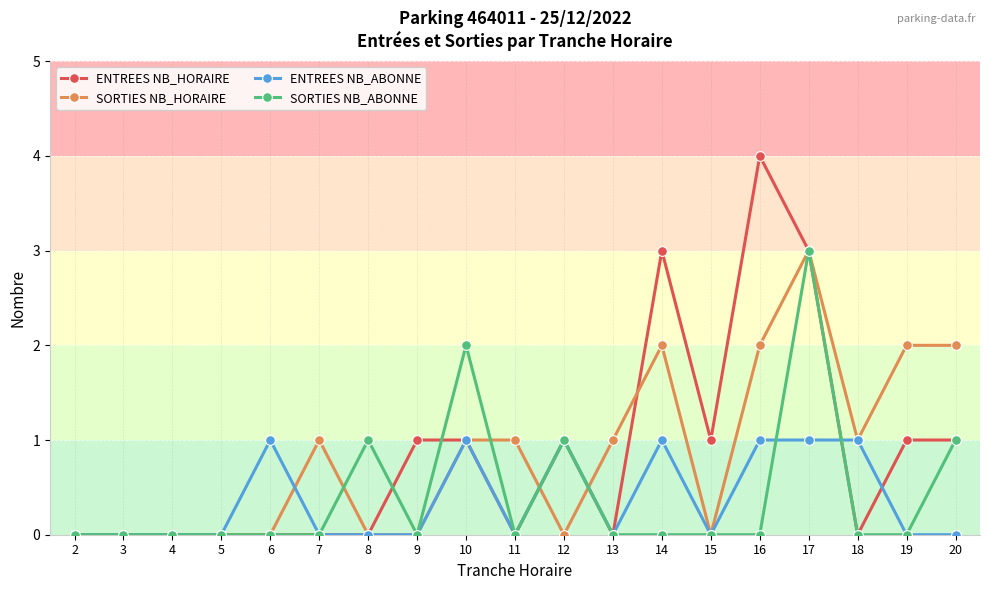

True or false: ENTREES NB_ABONNE has more than 2 points higher than both neighbors.

True